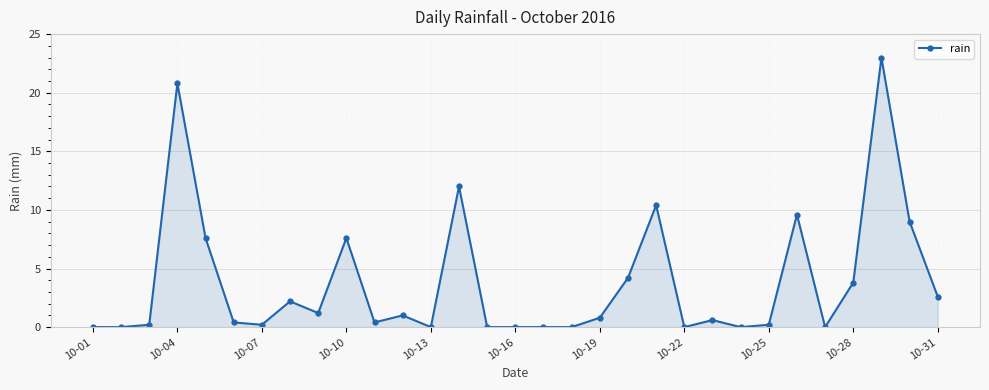

What is the greatest value displayed?

23.0